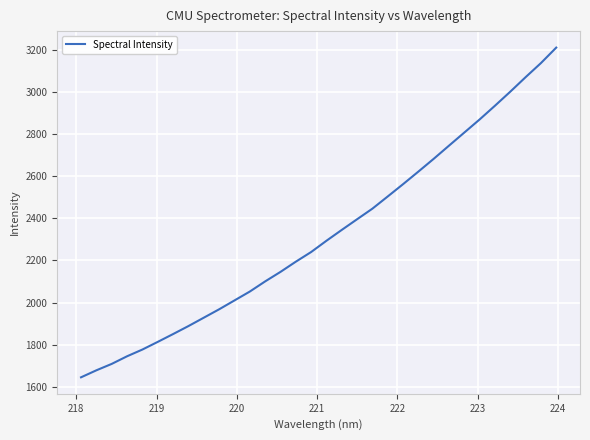

How many values exceed 2293?

16